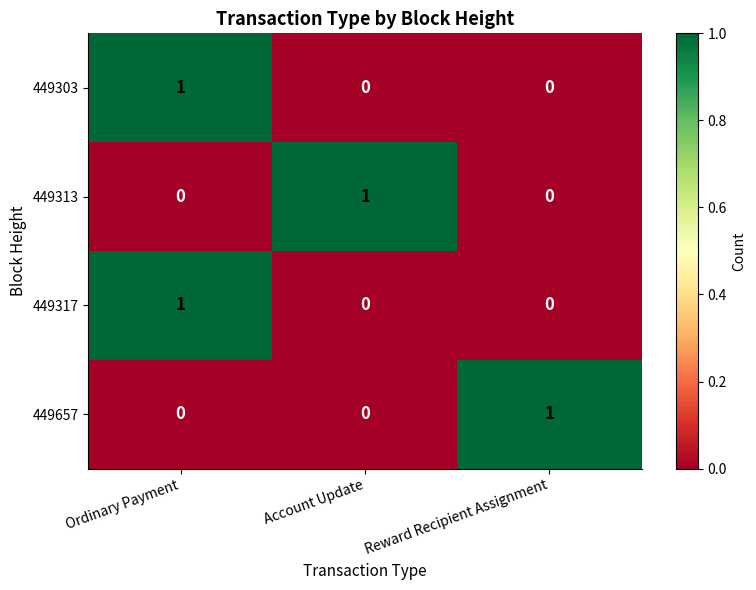

The value of 449657 at Reward Recipient Assignment is 2. True or false?

False